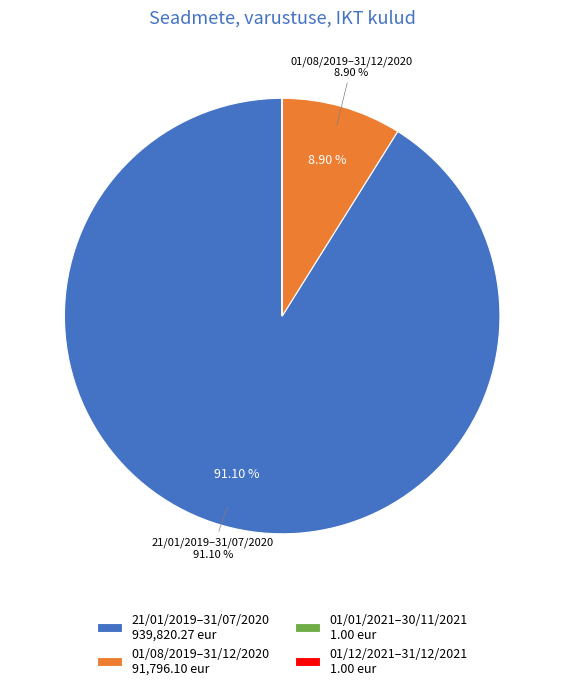

Is there a majority slice in this chart?

Yes